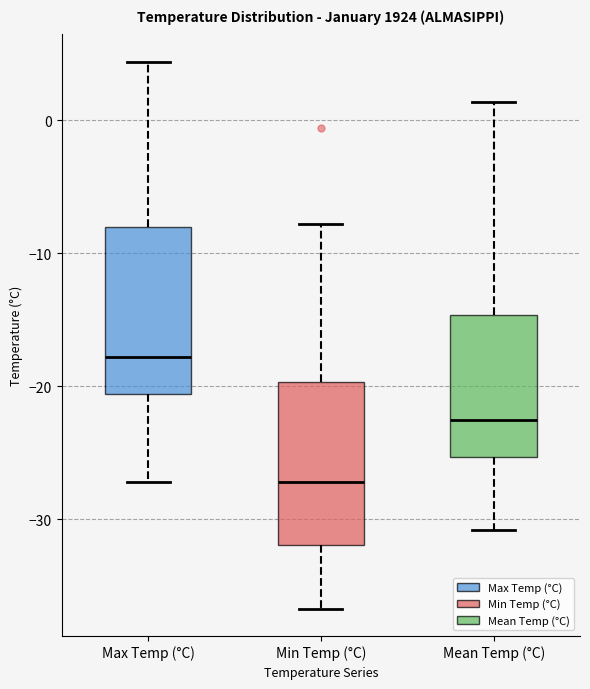

Where is the upper edge of the box for Min Temp (°C) on the y-axis? The values are not printed on the chart, so give them approximately, as read against the axis.

-20